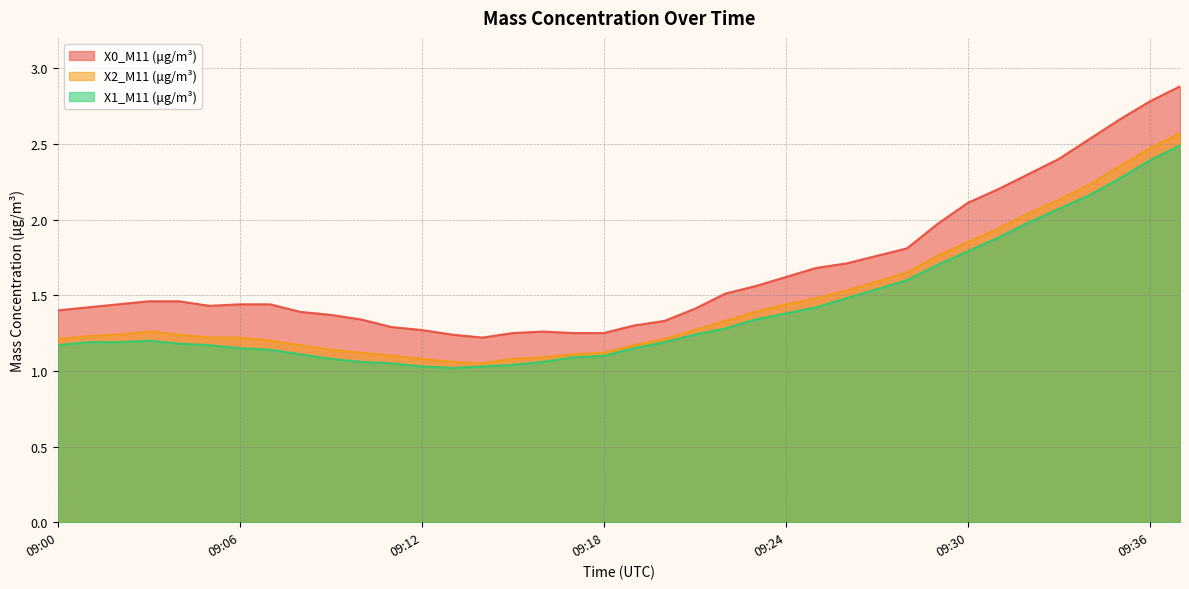

Where is X2_M11 (μg/m³) nearest to the value 1?

09:14